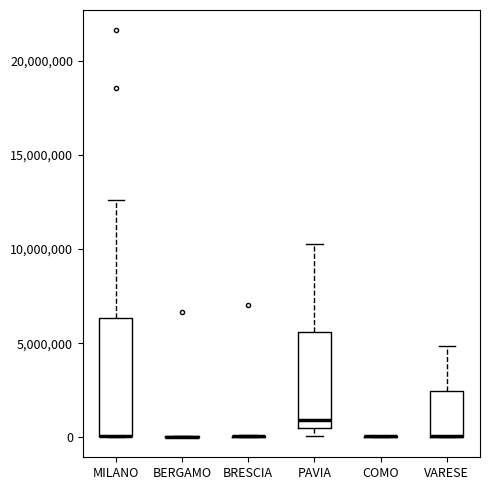

Which box is the tallest, from its lower edge to its upper edge?

MILANO